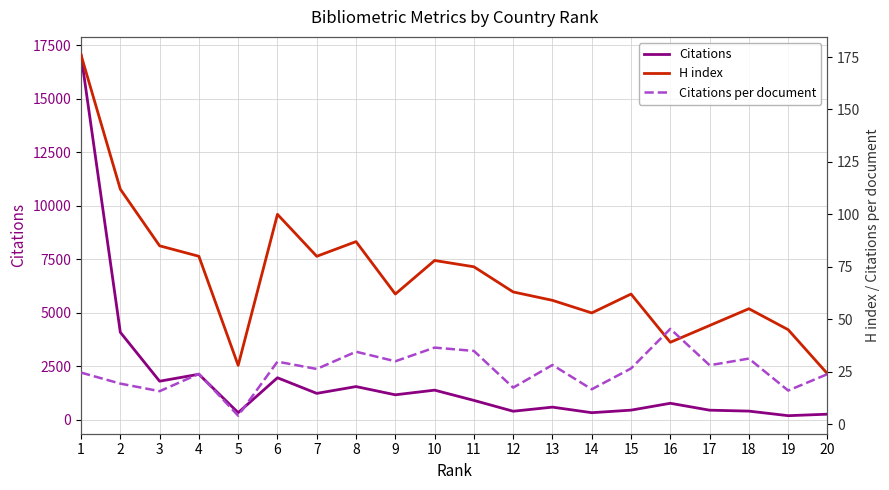

How many data points in Citations are above 907?

9